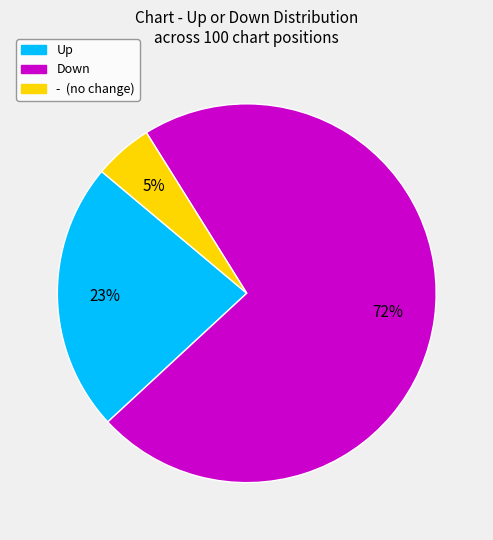

Is there a majority slice in this chart?

Yes